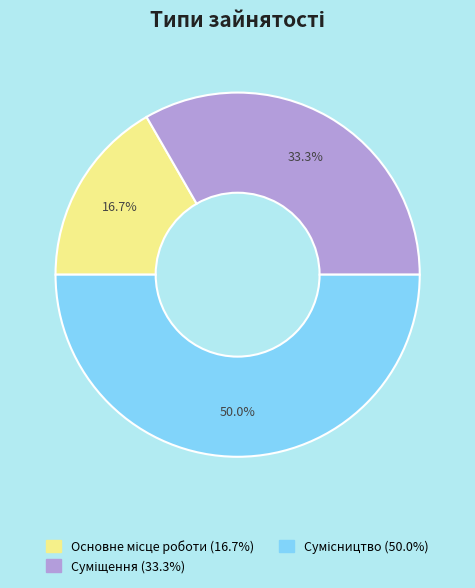

How many segments does this pie chart have?

3